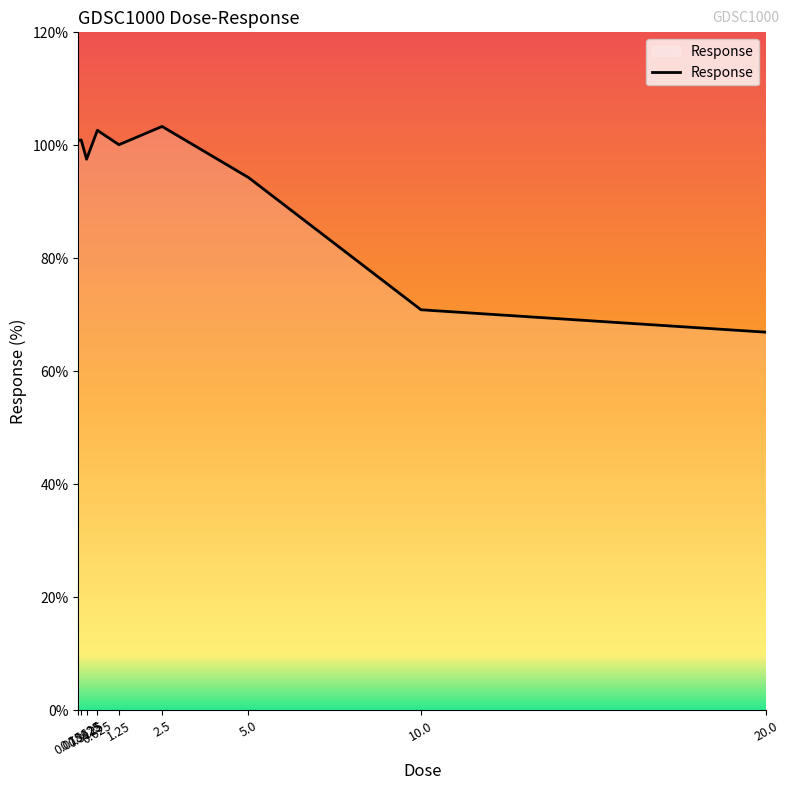

What is the difference between the maximum and minimum values?

36.4